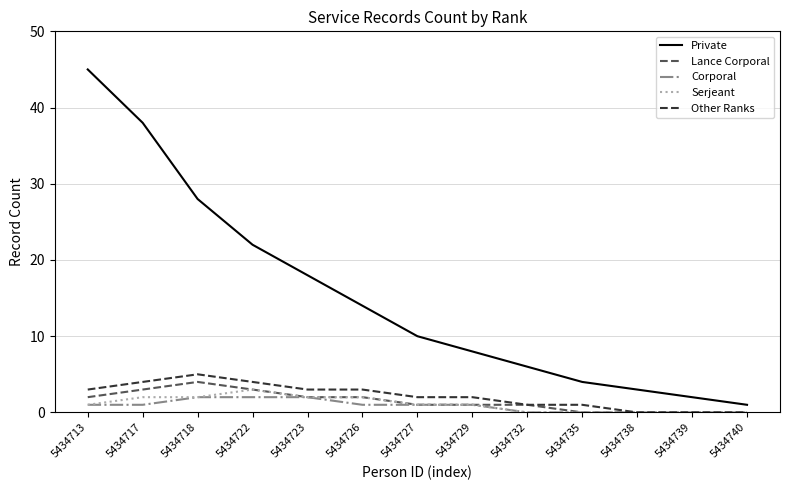

True or false: Lance Corporal and Private cross at least once.

False